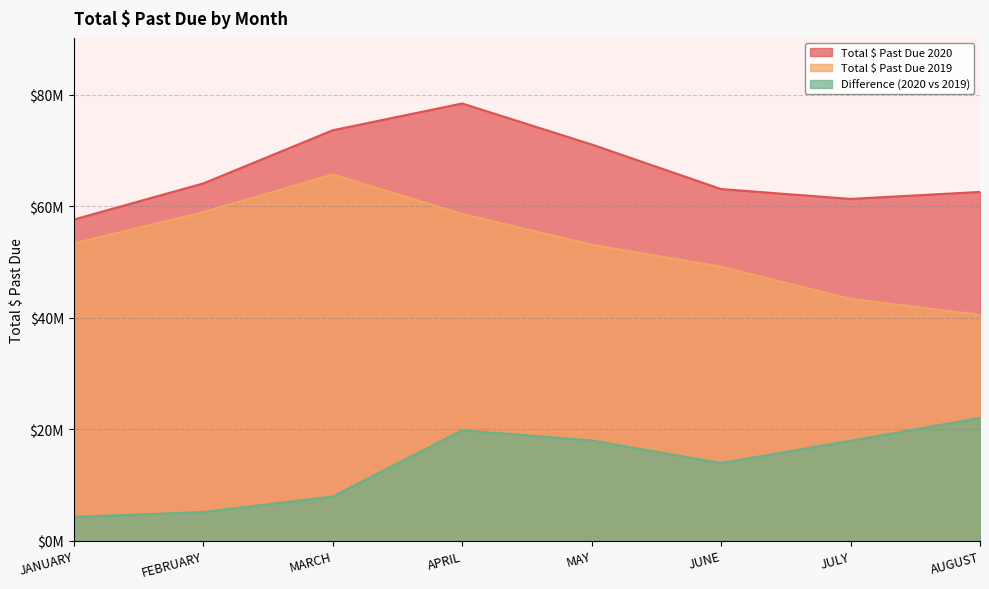

What is the total value across all series at JANUARY?

115216053.7